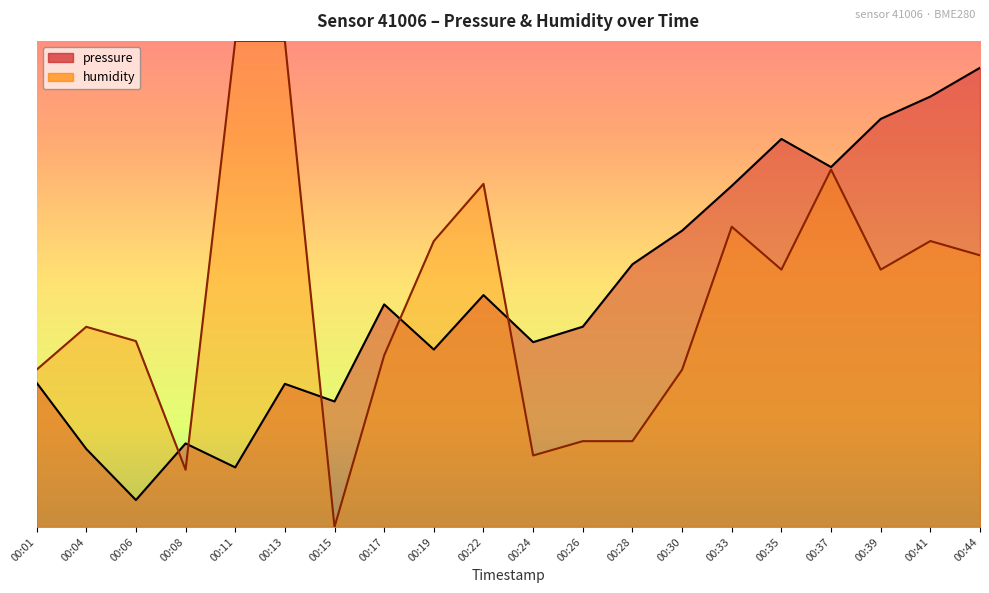

Where is pressure nearest to the value 102078?

00:22